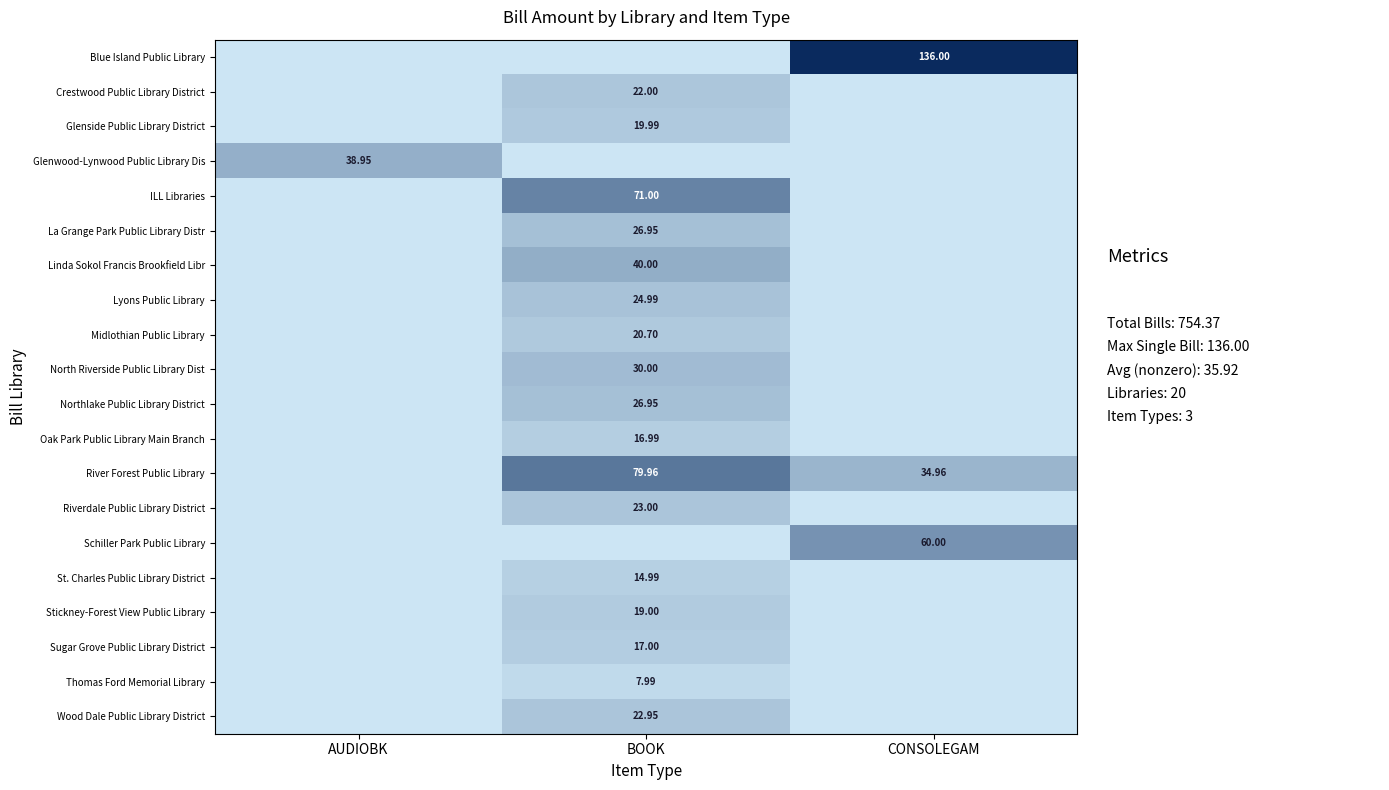

What is the maximum value shown in the chart?

136.0